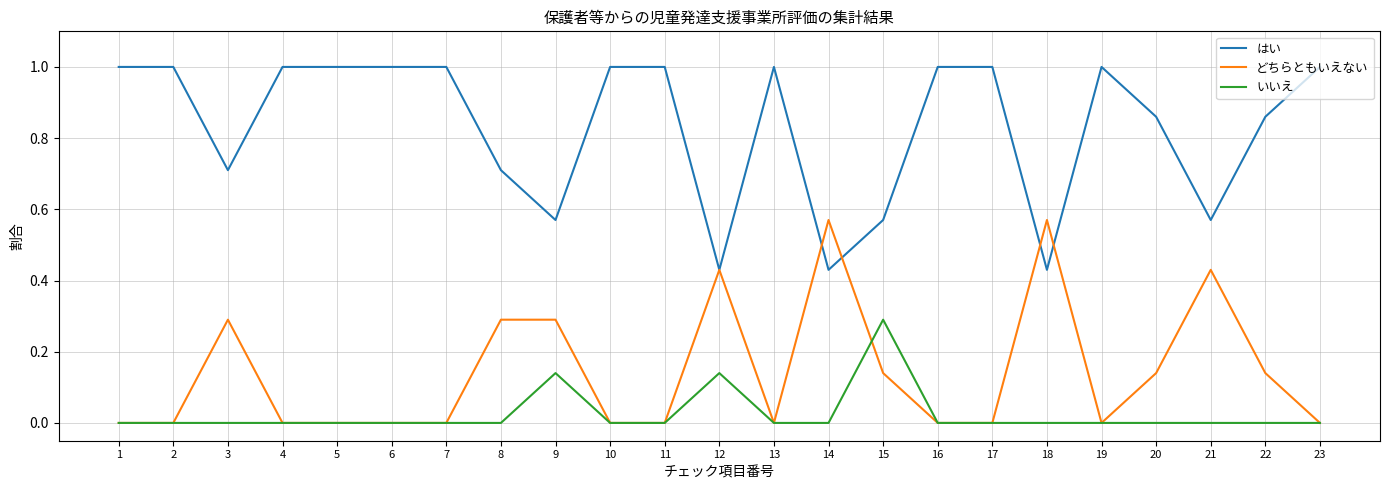

What are all the series names shown in the legend?

はい, どちらともいえない, いいえ